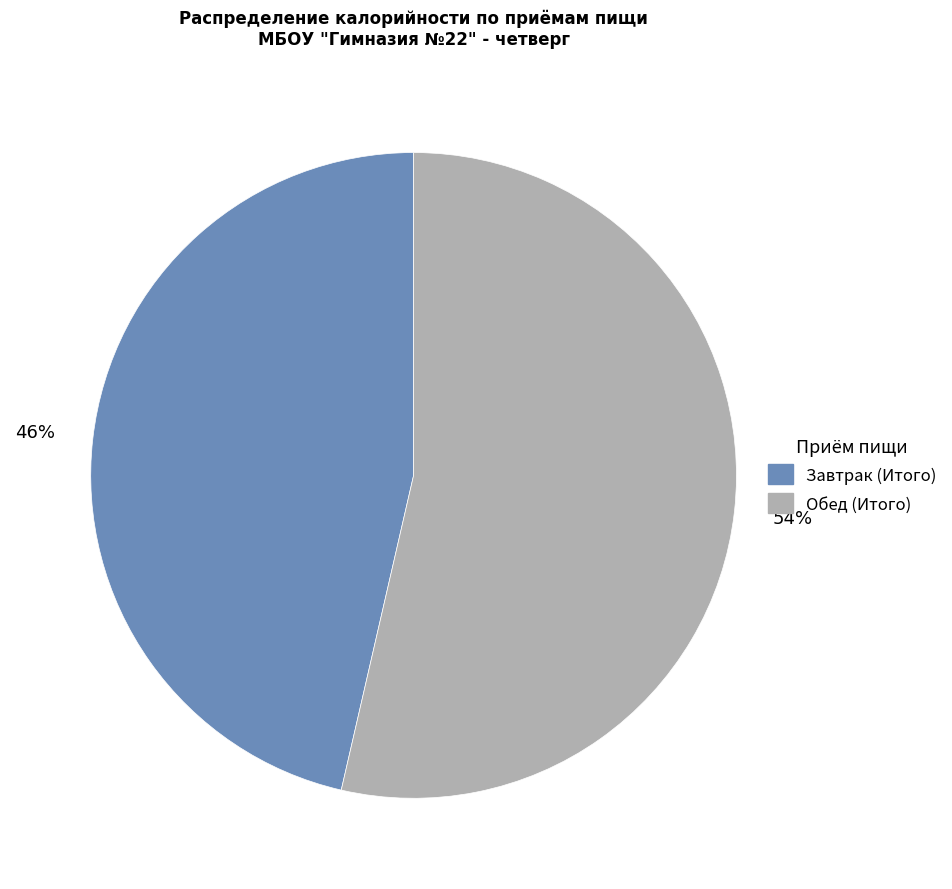

Count the number of slices in the pie.

2